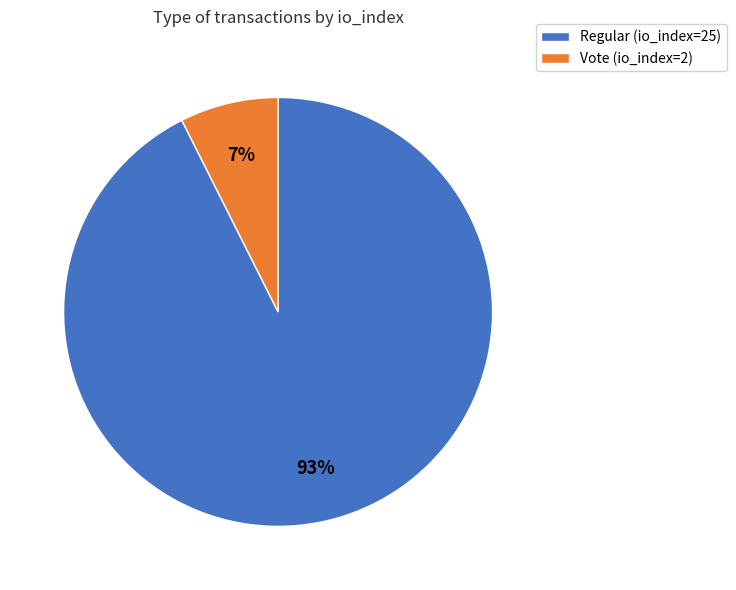

Which slice is the largest?

Regular (io_index=25)